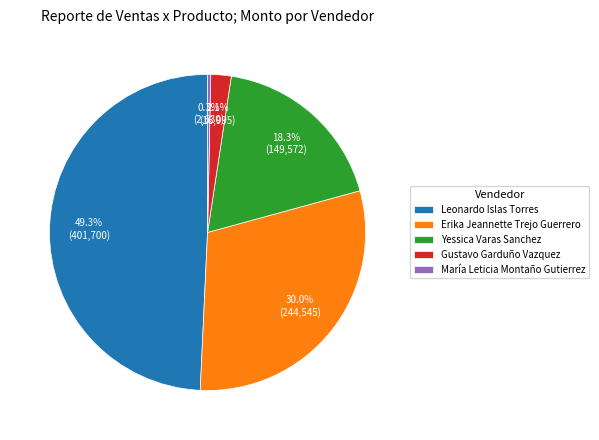

Which slice is the largest?

Leonardo Islas Torres